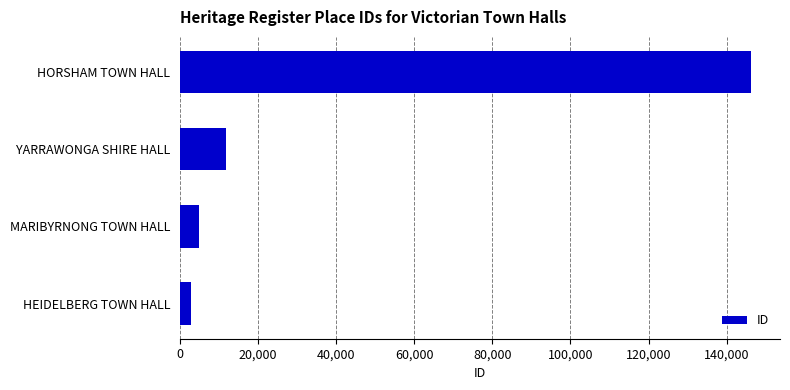

Which has a higher value, HEIDELBERG TOWN HALL or YARRAWONGA SHIRE HALL?

YARRAWONGA SHIRE HALL